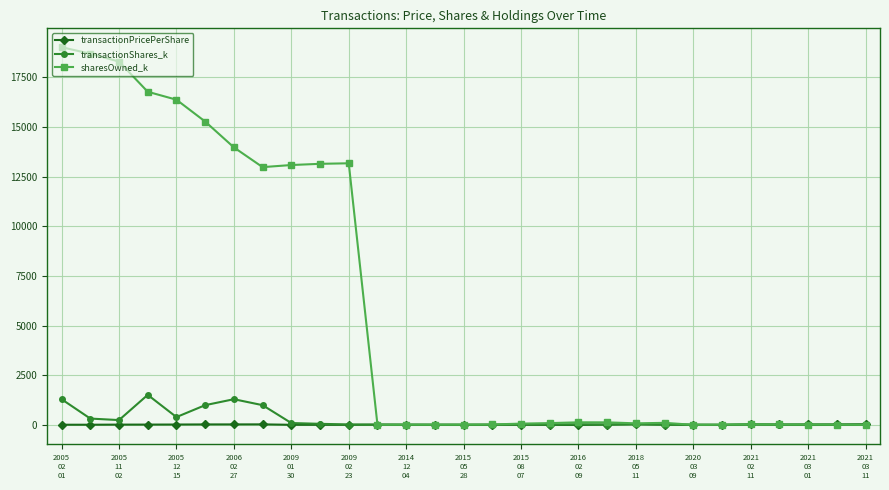

Which series has the largest total across all categories?

sharesOwned_k